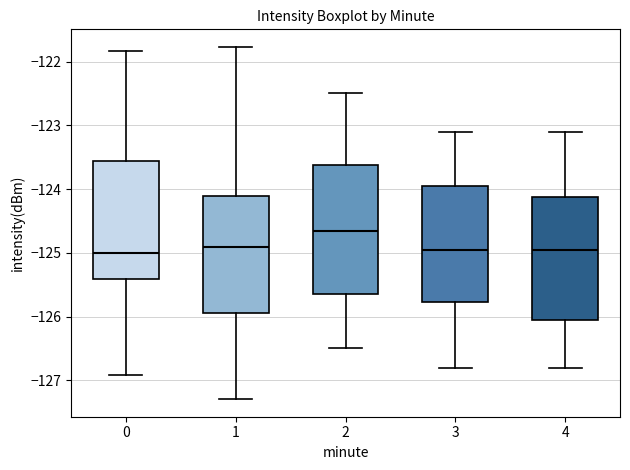

Where is the lower edge of the box at x = 4 on the y-axis? The values are not printed on the chart, so give them approximately, as read against the axis.

-126.0